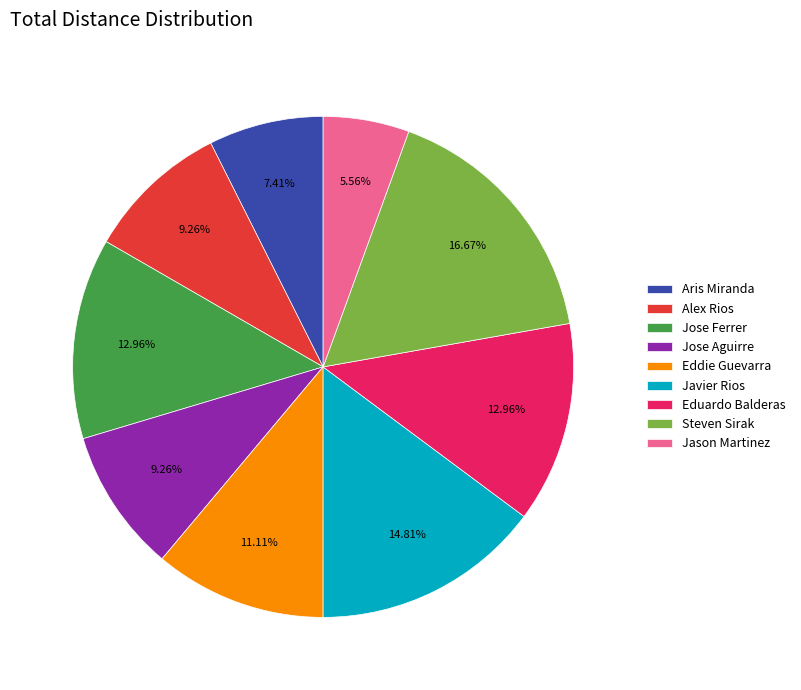

To the nearest percent, what percentage of the pie is Eddie Guevarra?

11%